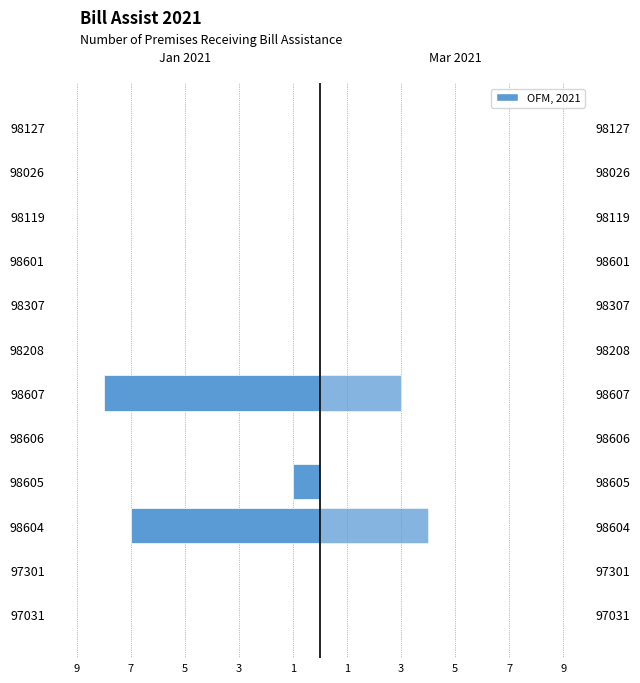

Reading left to right, list all the values displayed in this chart.

Jan 2021: 0	0	-7	-1	0	-8	0	0	0	0	0	0
Mar 2021: 0	0	4	0	0	3	0	0	0	0	0	0